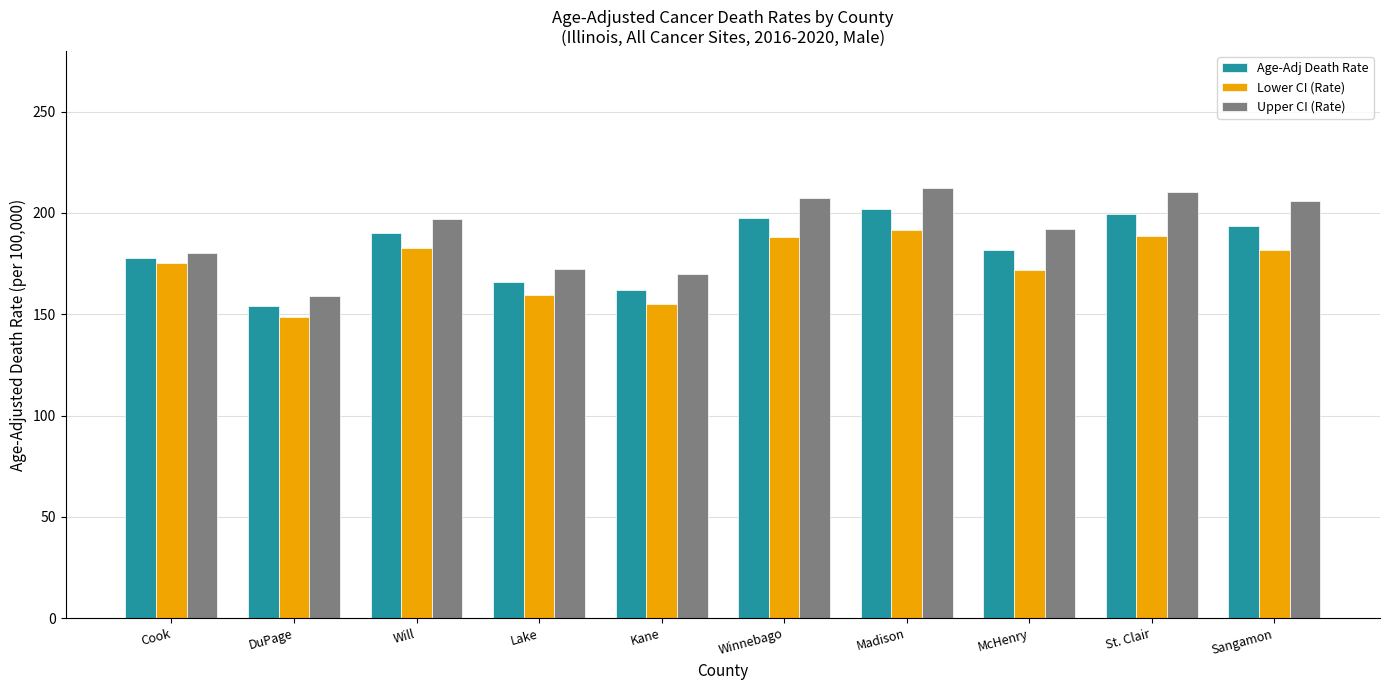

Are the bars grouped side by side (vs. stacked)?

Yes